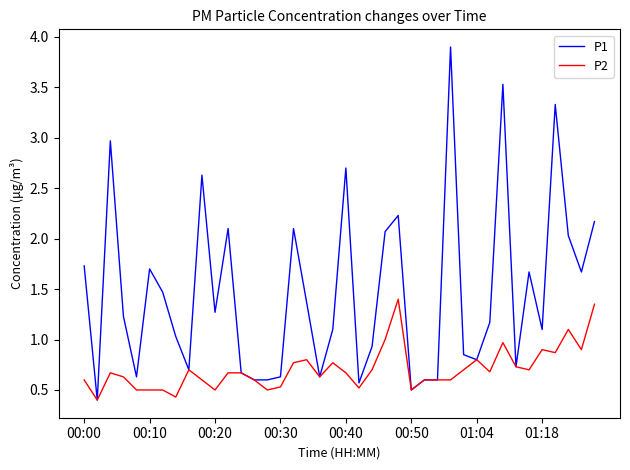

Rank the series by their maximum value, from highest to lowest.

P1, P2